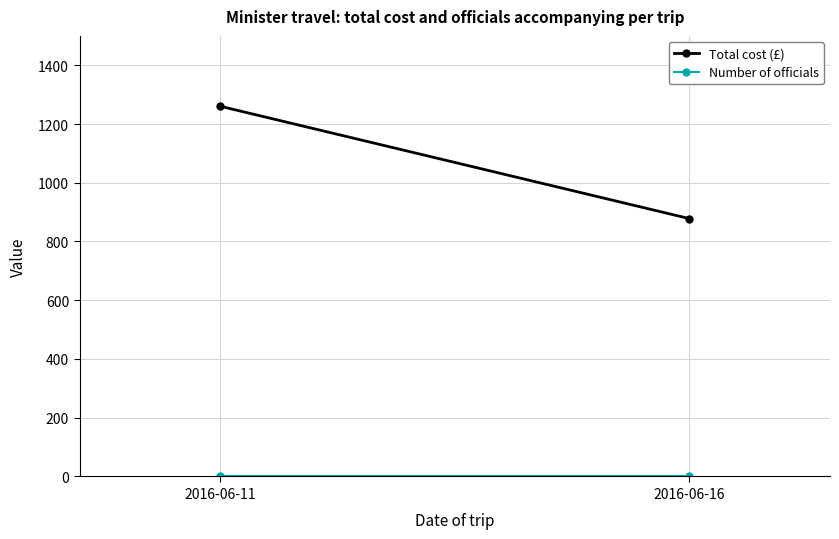

Rank the series at 2016-06-11 from lowest to highest value.

Number of officials, Total cost (£)